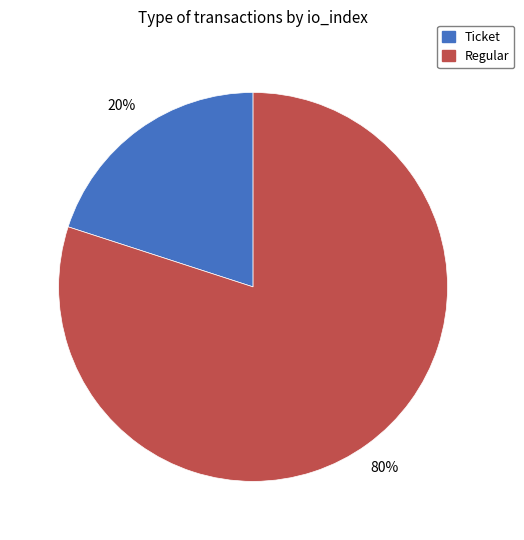

Count the number of slices in the pie.

2